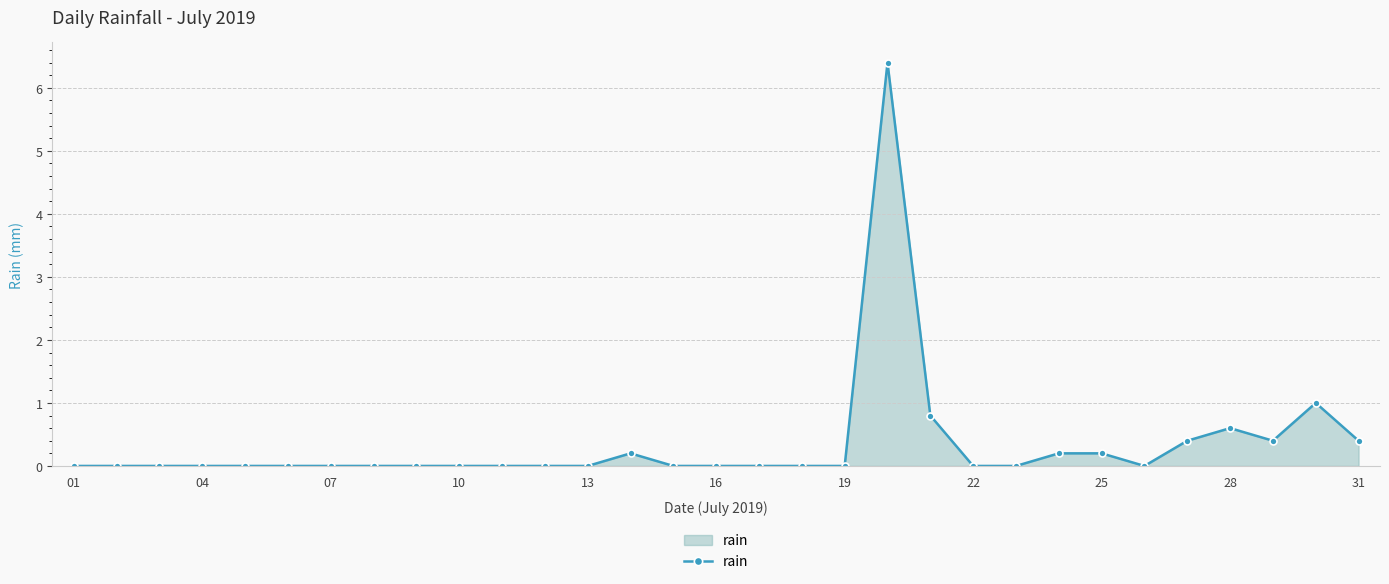

What is the greatest value displayed?

6.4